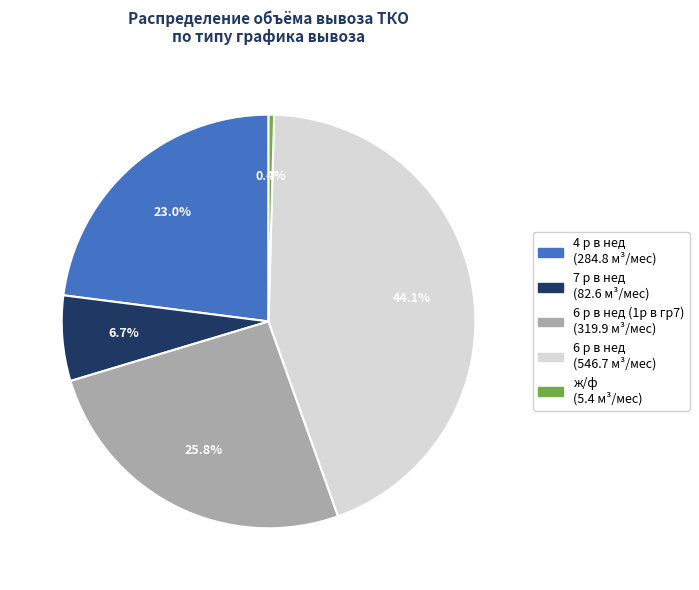

Is there any slice that represents more than half of the pie?

No